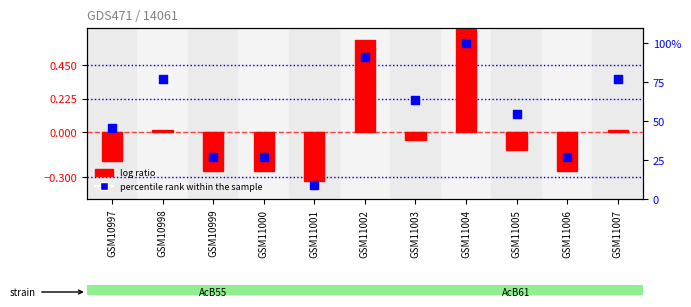

What is the total value across all series at GSM10998?

77.3